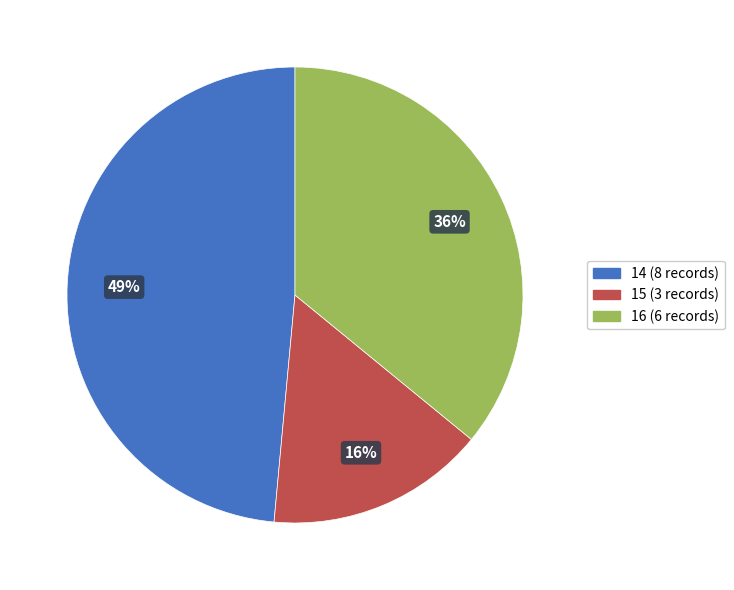

What percentage is the 16 (6 records) slice, to the nearest percent?

36%